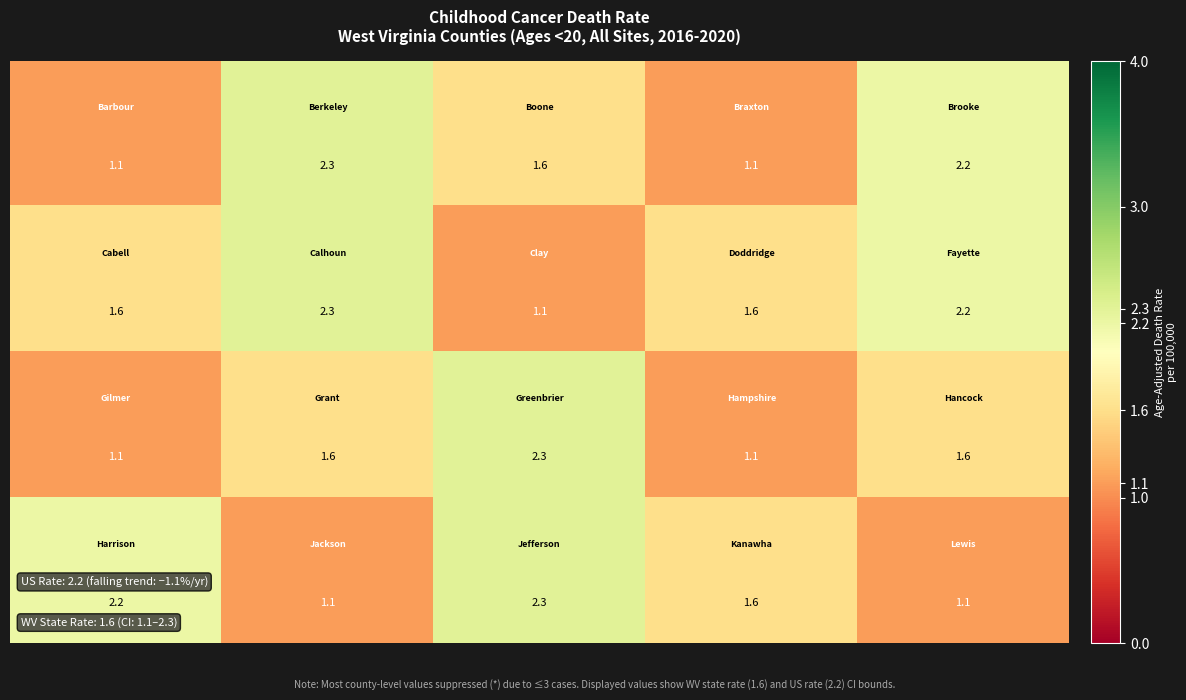

At how many categories does at least one series exceed 2?

4